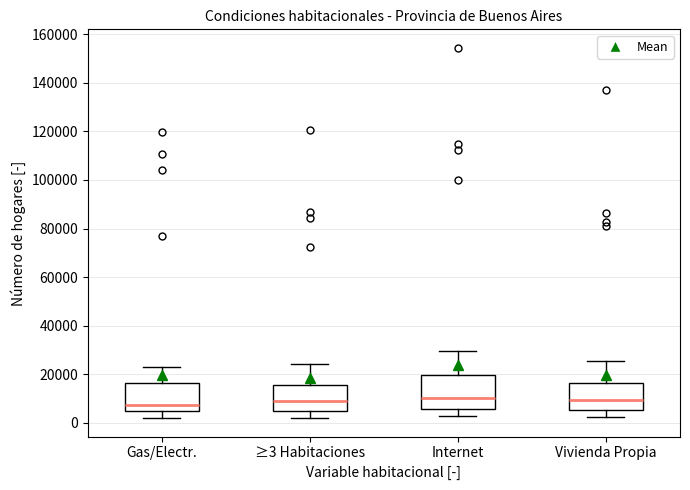

Reading left to right, read every box against the y-axis: the position of its median line, the range the box covers, and the ends of its whiskers. The values are not printed on the chart, so give them approximately, as read against the axis.

Gas/Electr.: median 8000, box 6000 to 16000, whiskers 2000 to 24000
≥3 Habitaciones: median 10000, box 6000 to 16000, whiskers 2000 to 24000
Internet: median 10000, box 6000 to 20000, whiskers 2000 to 30000
Vivienda Propia: median 10000, box 6000 to 16000, whiskers 2000 to 26000